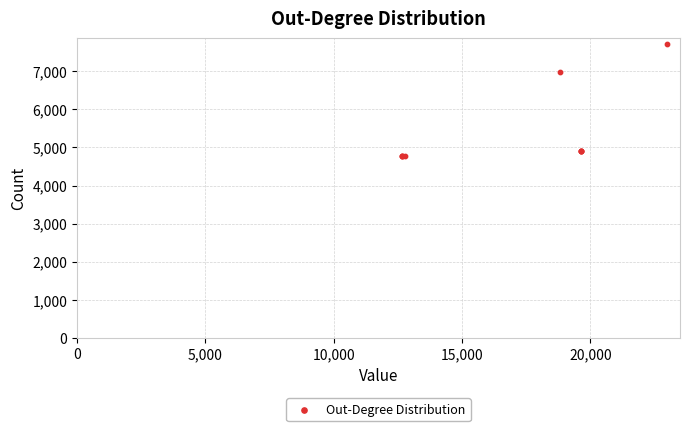

What Y value in the scatter plot is closest to 6244?

6972